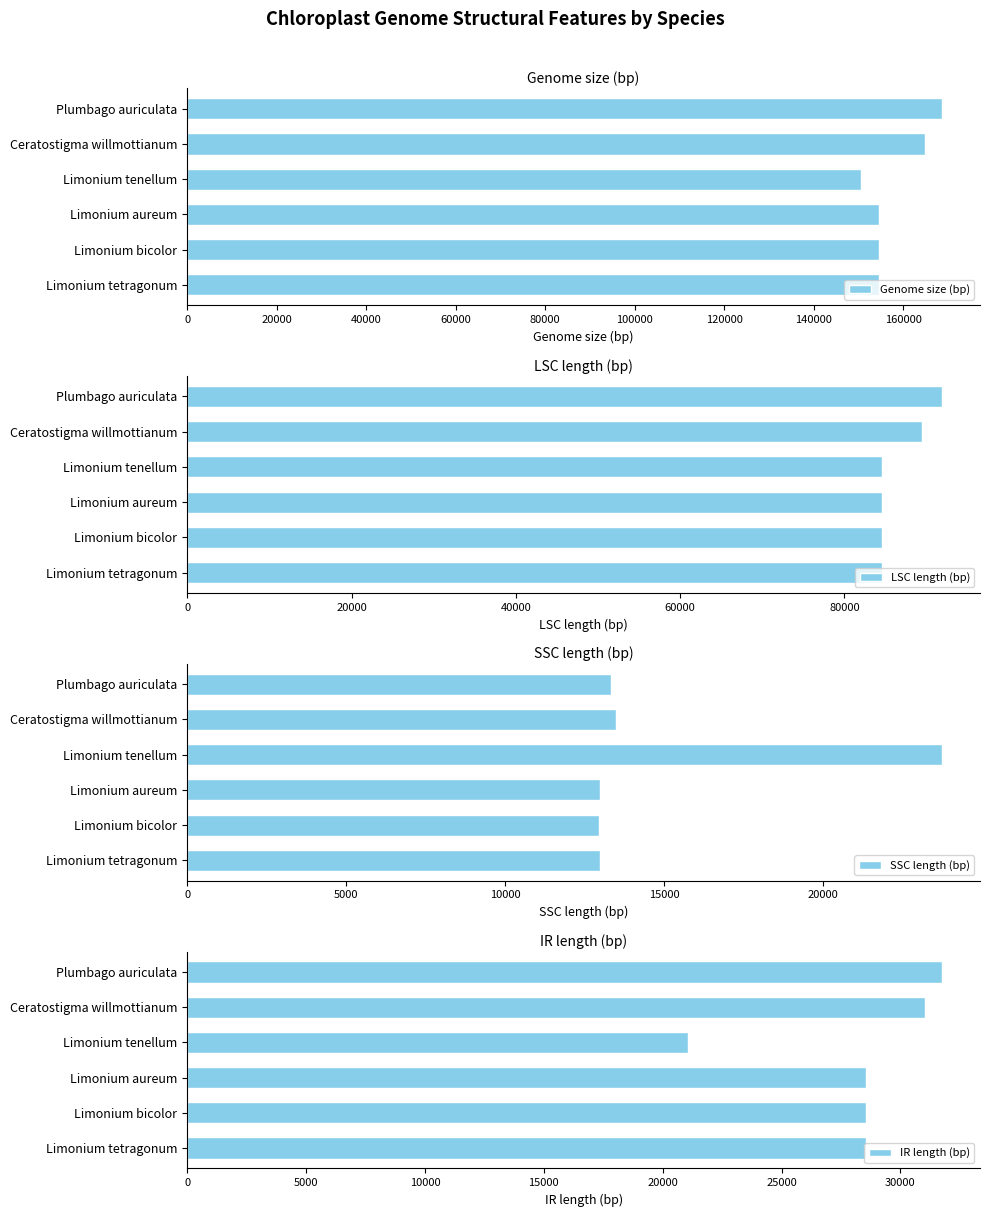

Is the value of SSC length (bp) at 20000 greater than the value of IR length (bp) at 60000?

No